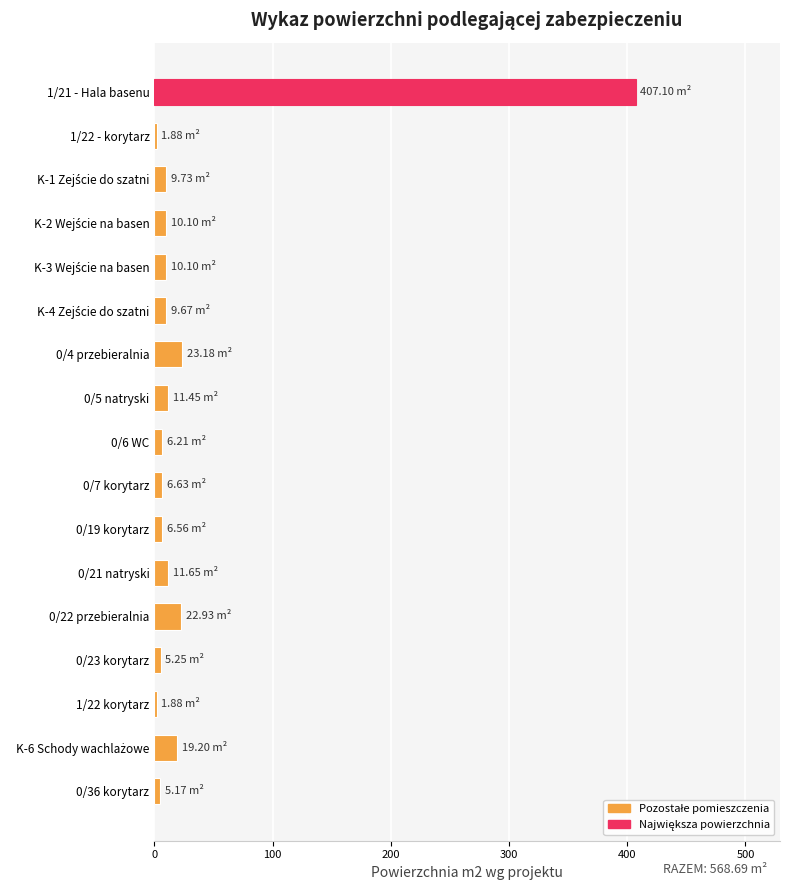

What is the maximum value shown in the chart?

407.1